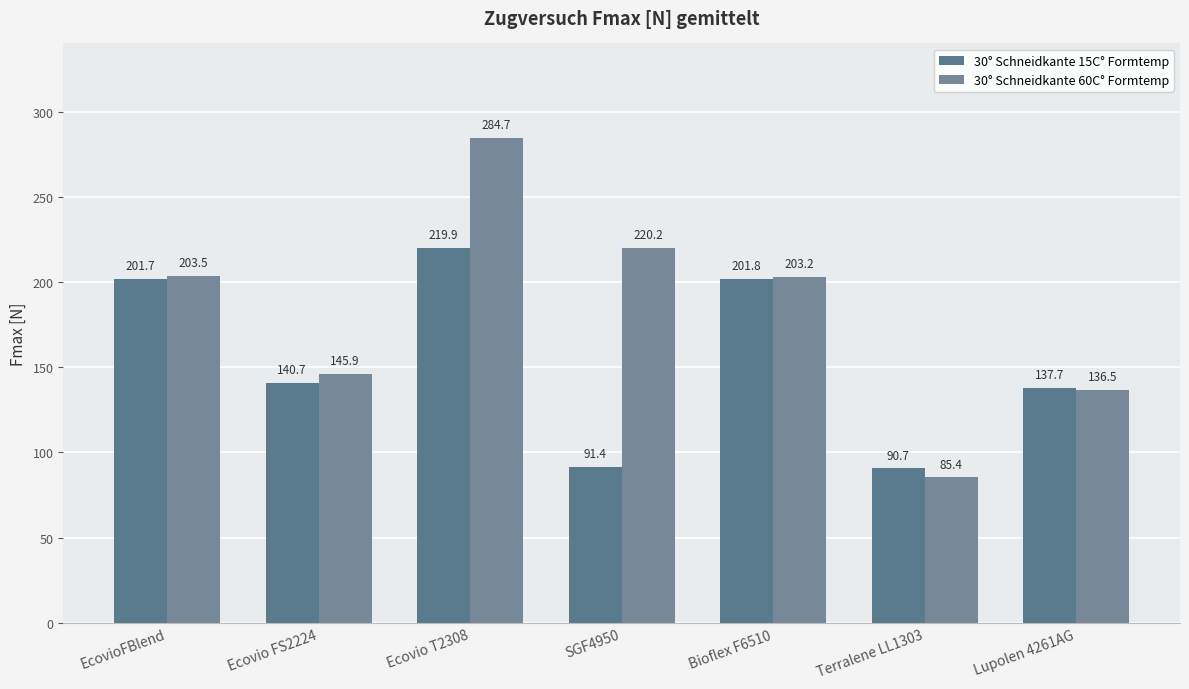

Which category has the highest value across all series?

Ecovio T2308